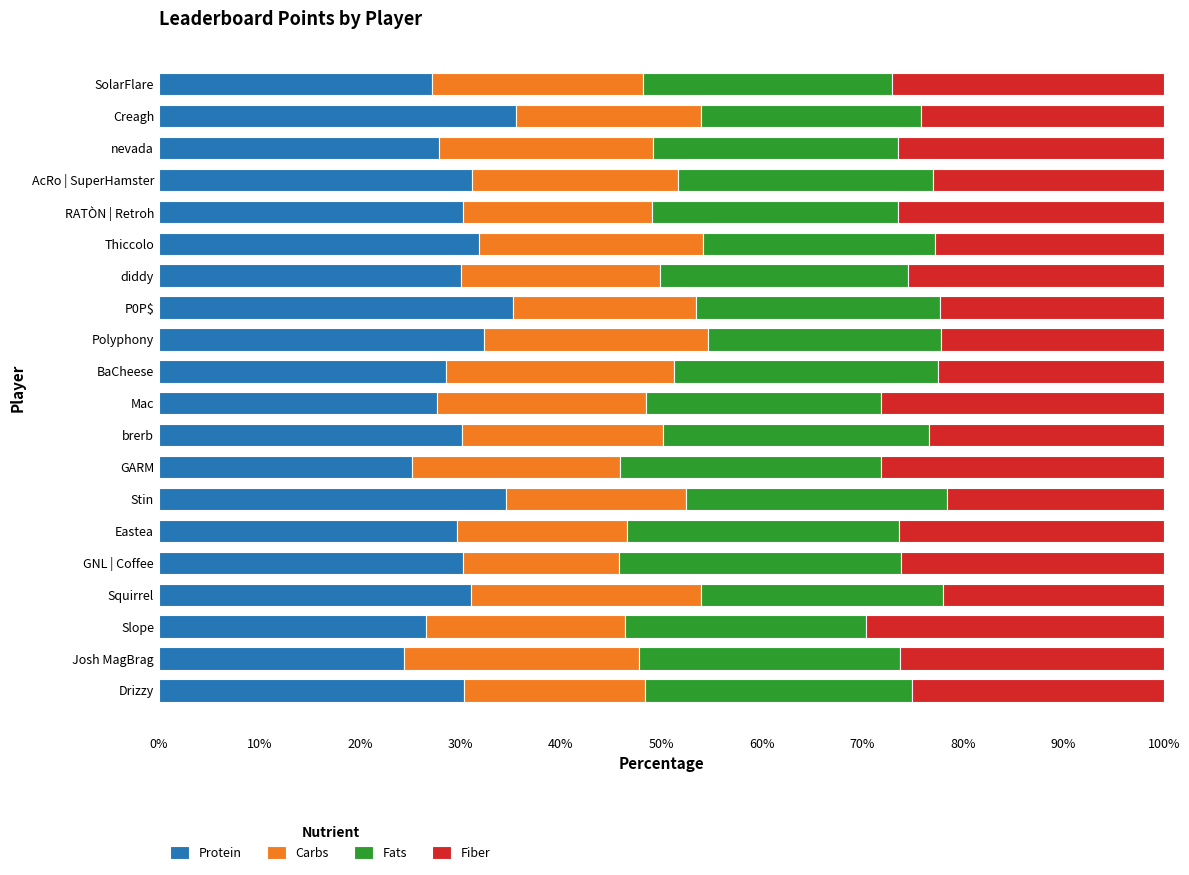

How many categories are shown in the chart?

20